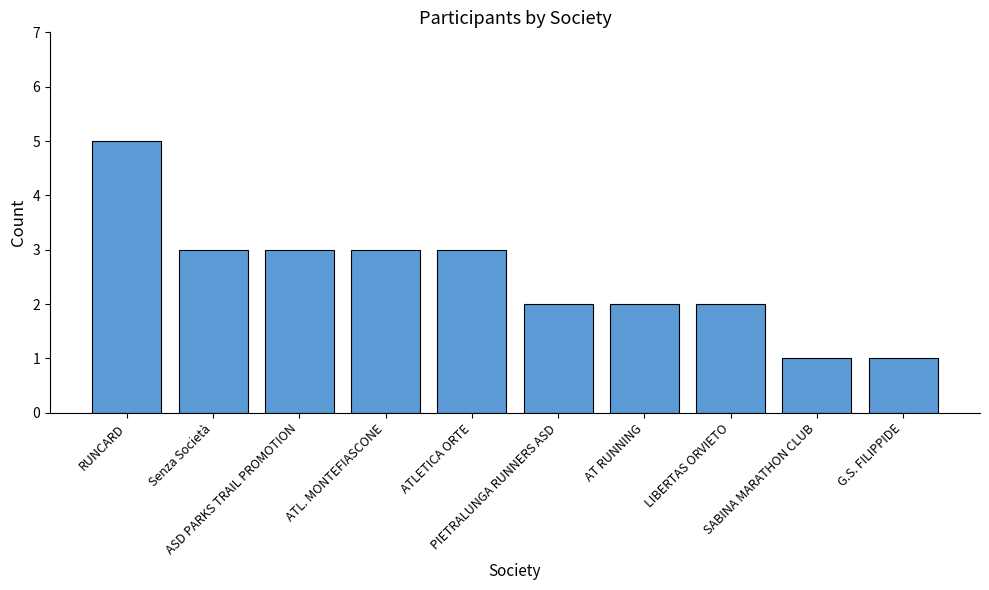

What is the value of the 7th bar from the left?

2